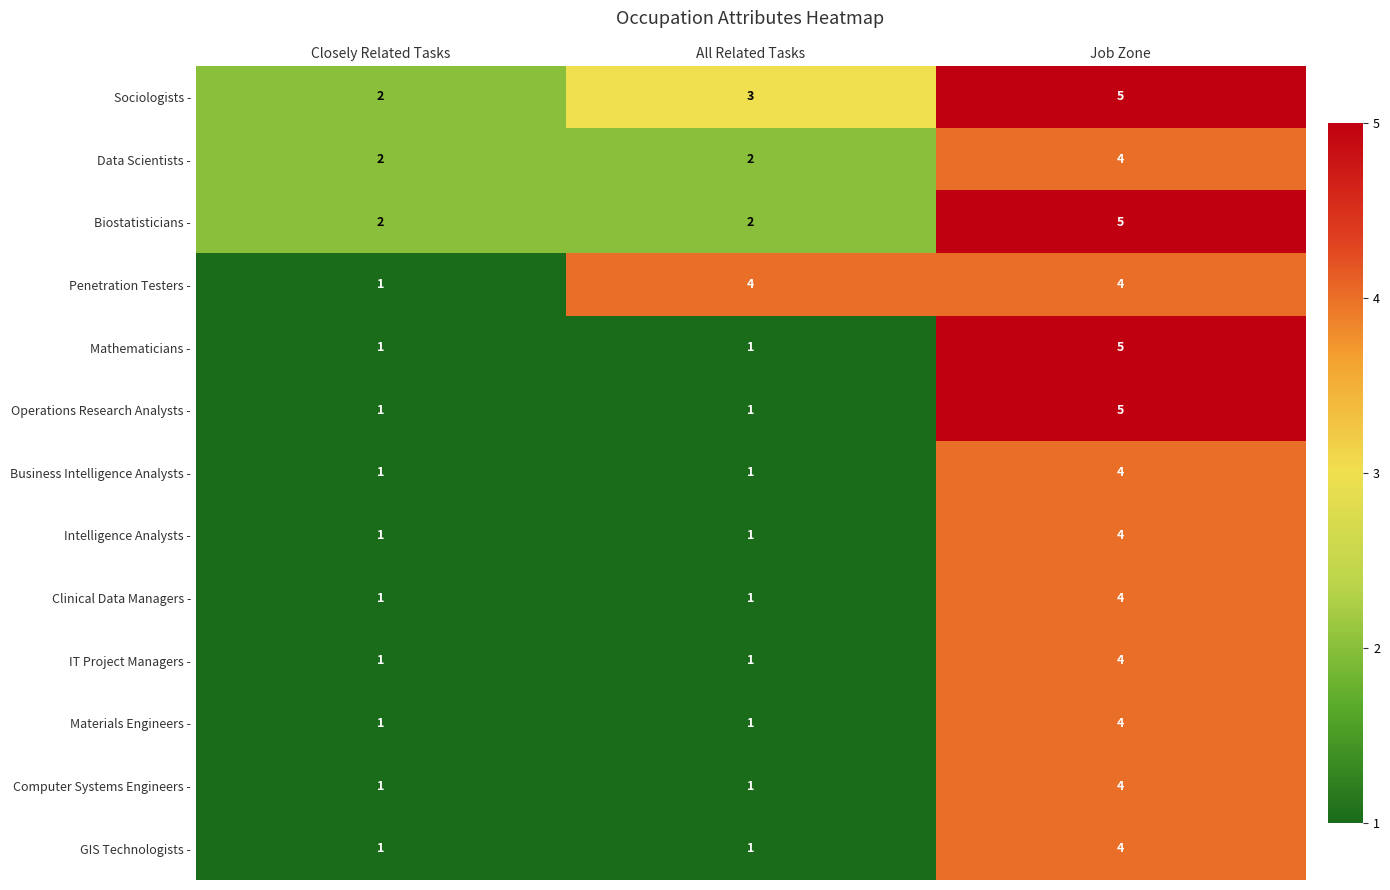

How many distinct data groups are displayed?

13